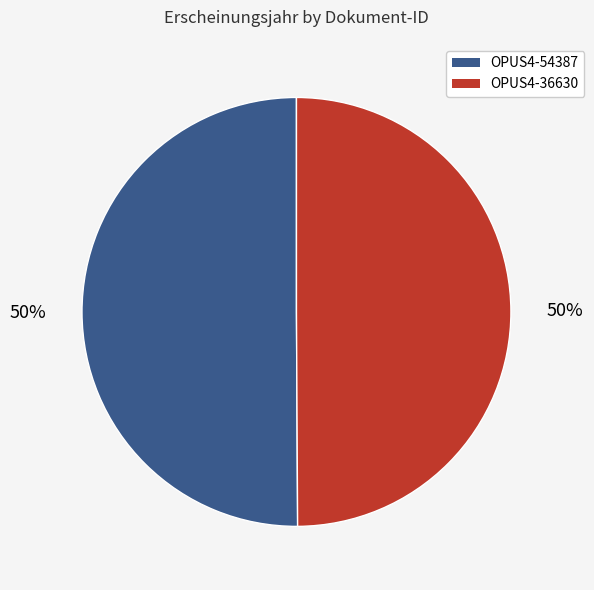

To the nearest percent, what portion does OPUS4-36630 represent?

50%